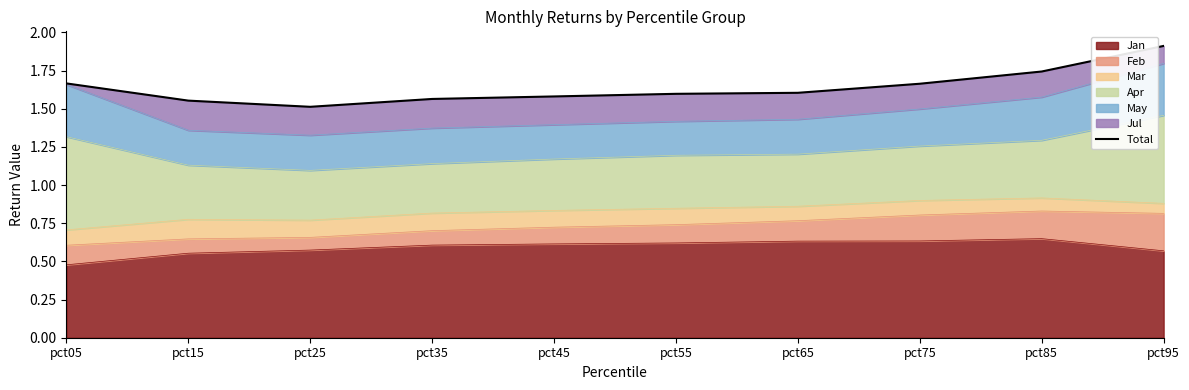

Reading left to right, transcribe all the data shown in this chart.

pct05=1.7	pct15=1.6	pct25=1.5	pct35=1.6	pct45=1.6	pct55=1.6	pct65=1.6	pct75=1.7	pct85=1.7	pct95=1.9